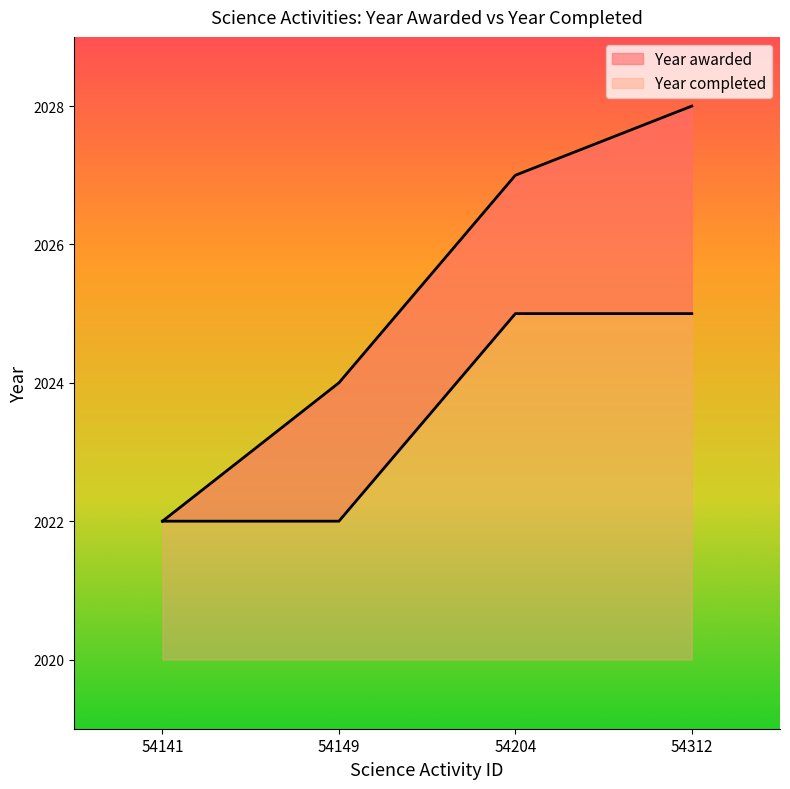

At which category is the sum across all series the highest?

54312